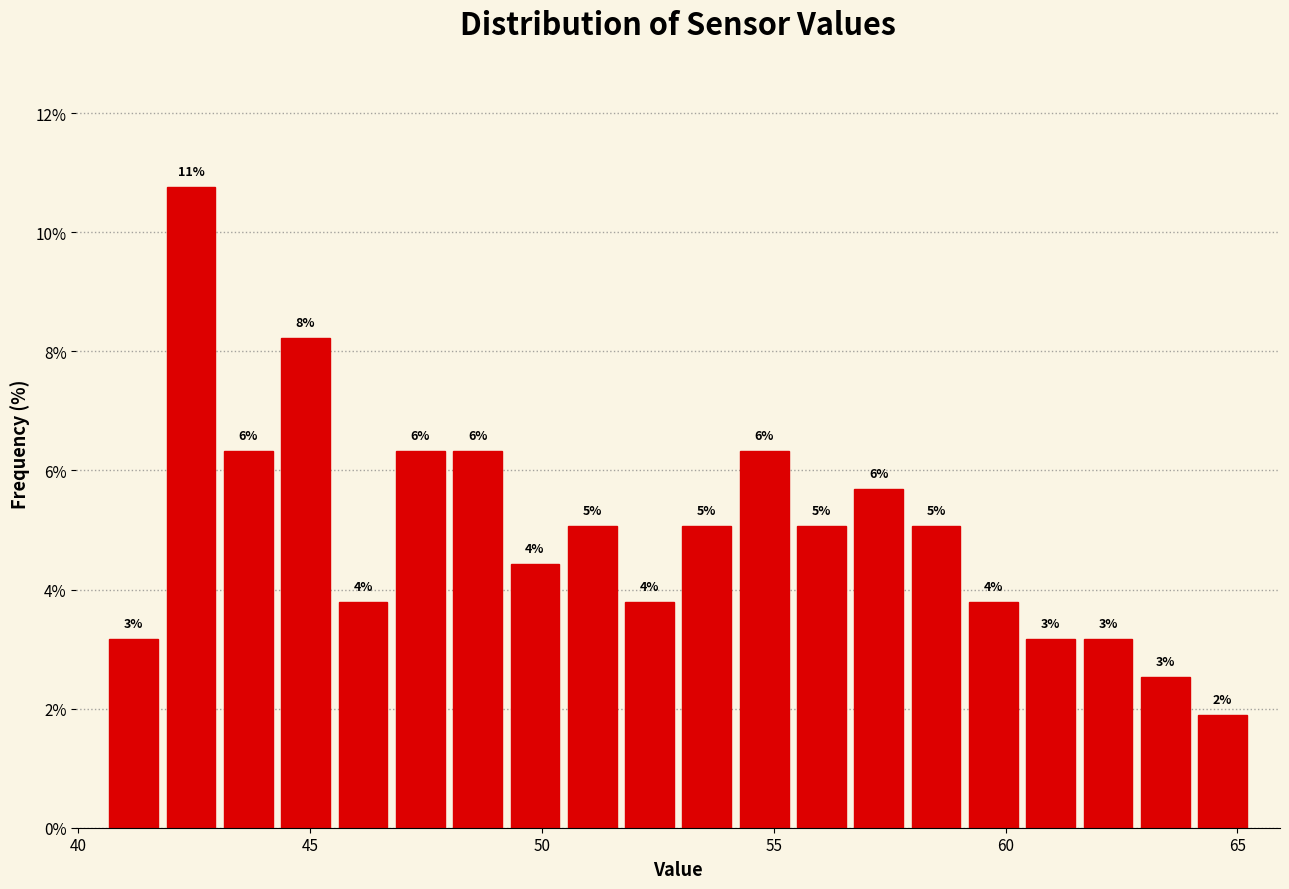

Around what value on the x-axis is the tallest bar? Give the approximate position of its centre, as read against the axis.

42.5